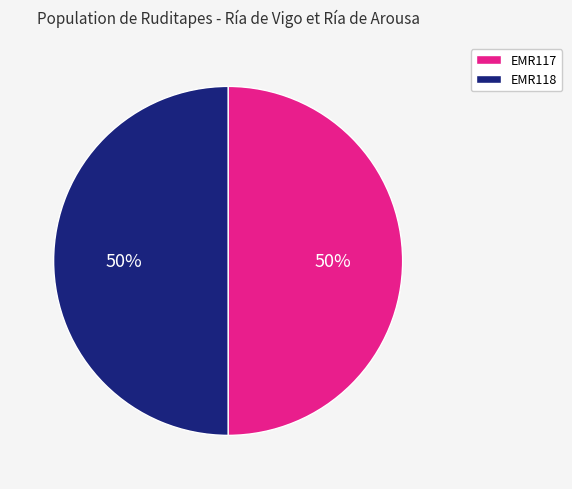

To the nearest percent, what is the combined percentage of EMR117 and EMR118?

100%